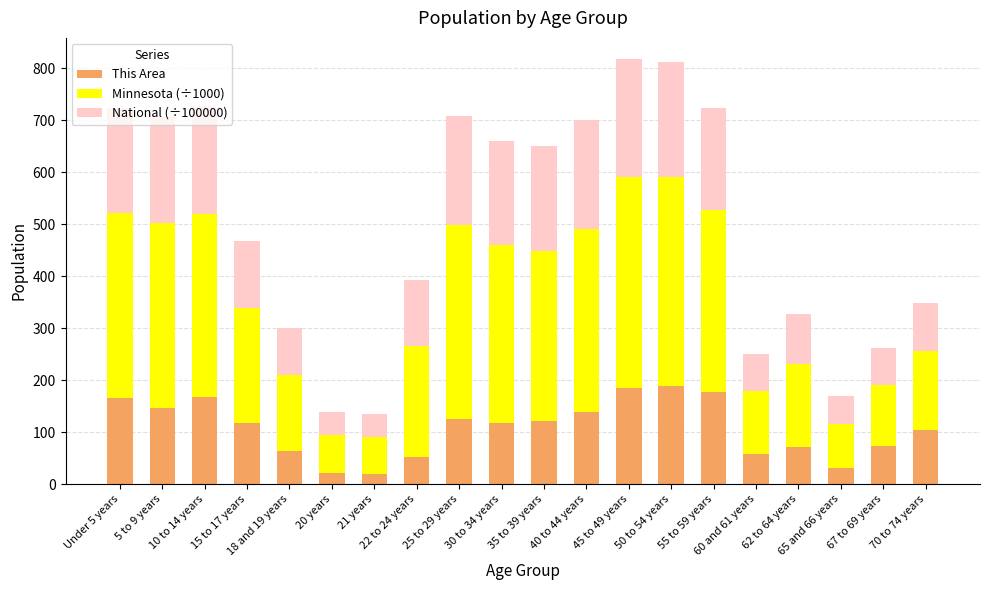

What is the minimum value for This Area?

20.0